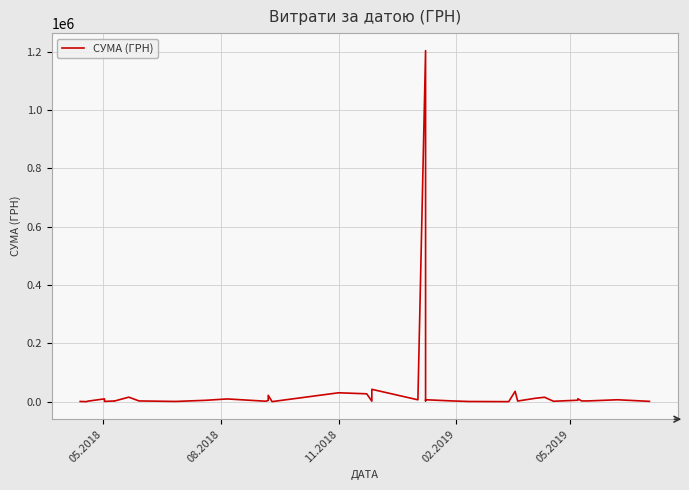

What is the minimum value shown in the chart?

564.0